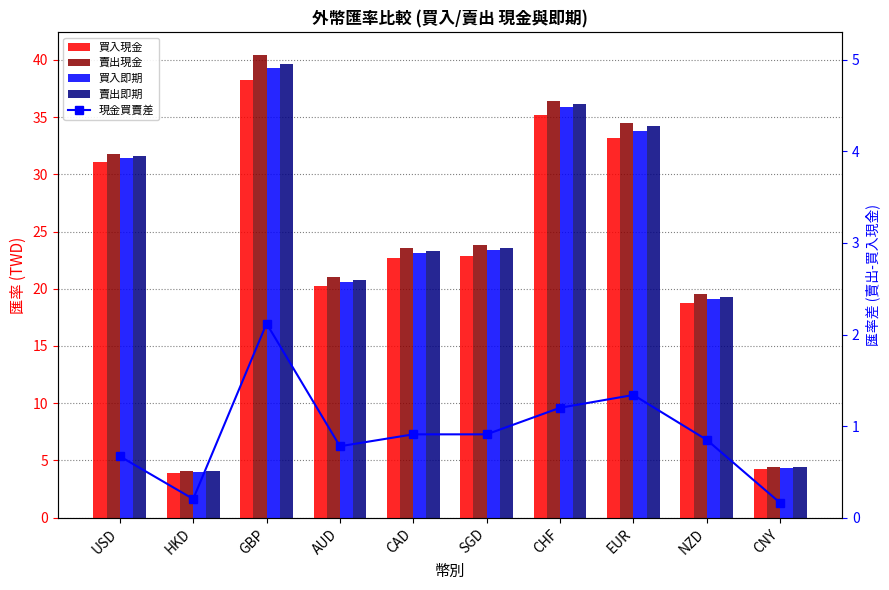

Reading left to right, what are all the values shown in this chart?

買入現金: 31.1	3.9	38.3	20.3	22.7	22.9	35.2	33.2	18.7	4.3
賣出現金: 31.8	4.1	40.4	21.0	23.6	23.8	36.4	34.5	19.6	4.4
買入即期: 31.5	4.0	39.3	20.6	23.1	23.4	35.9	33.8	19.1	4.4
賣出即期: 31.6	4.1	39.7	20.8	23.3	23.5	36.1	34.2	19.3	4.4
現金買賣差: 0.7	0.2	2.1	0.8	0.9	0.9	1.2	1.3	0.8	0.2